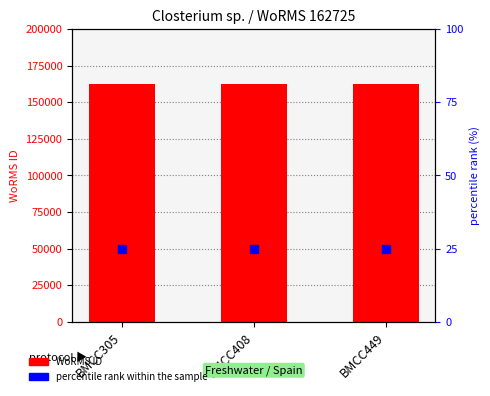

Which series has the largest total across all categories?

WoRMS ID